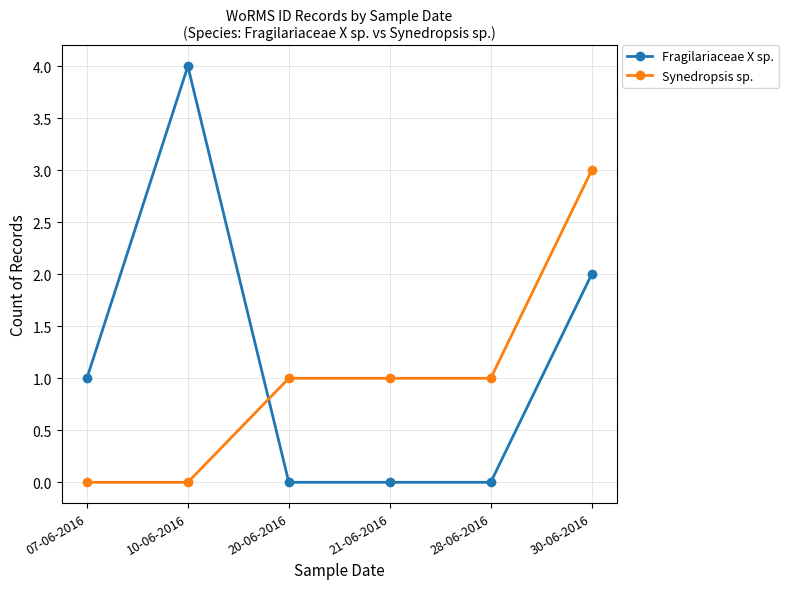

What is the maximum value shown in the chart?

4